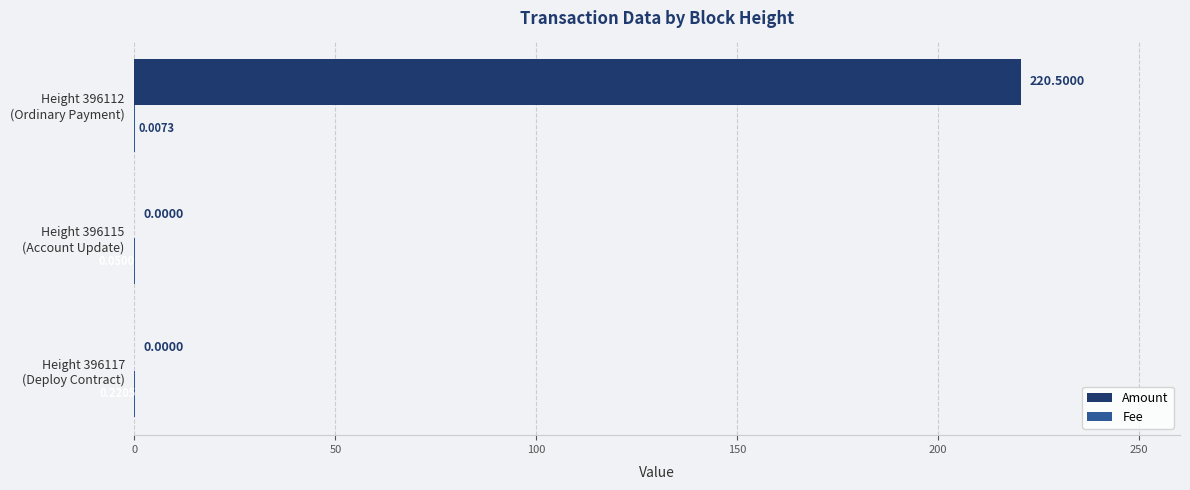

What is the sum of all Amount values?

220.5